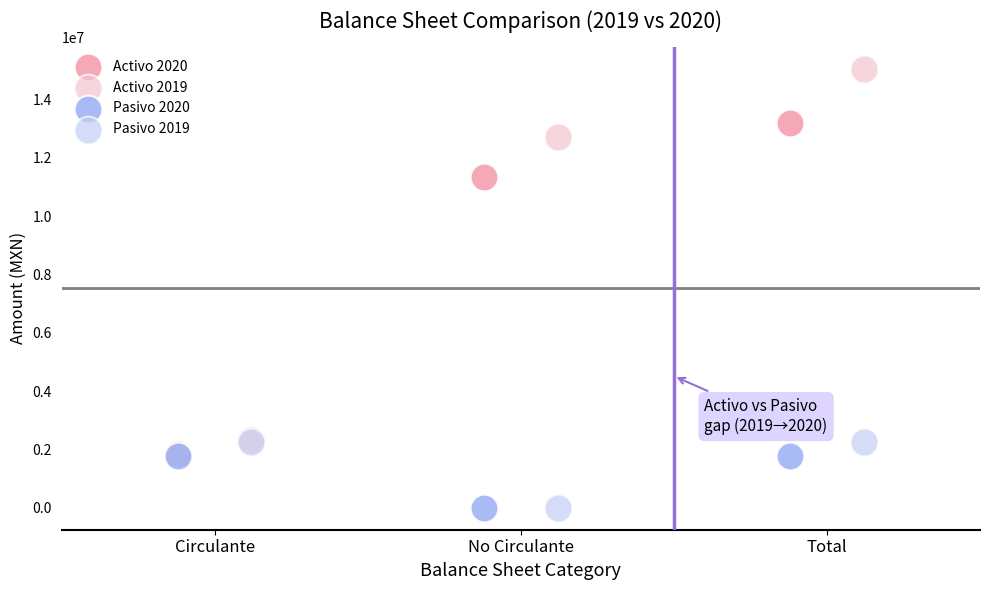

What are all the series names shown in the legend?

Activo 2020, Activo 2019, Pasivo 2020, Pasivo 2019